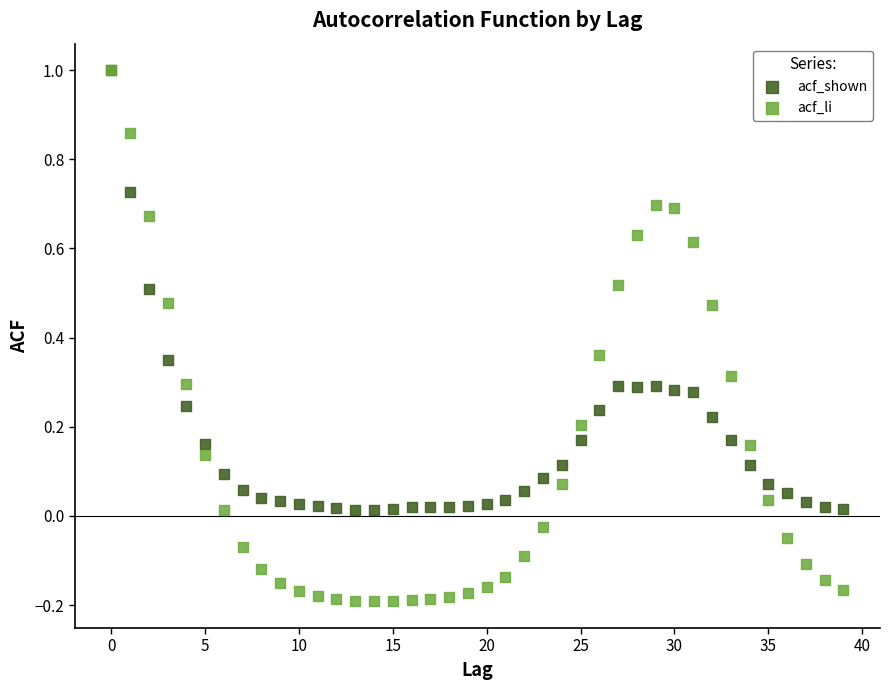

Which series reaches the minimum Y coordinate?

acf_li